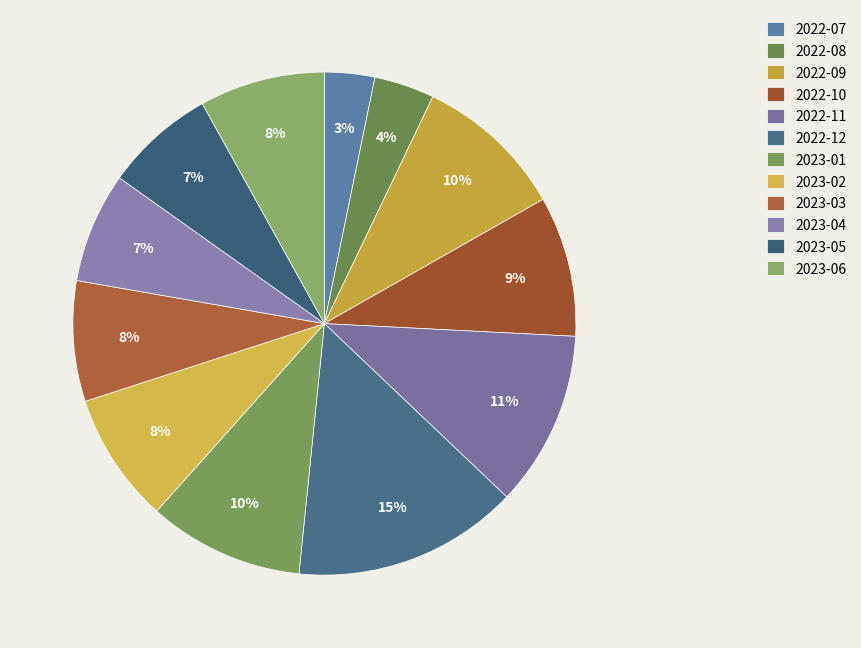

What percentage is the 2022-10 slice, to the nearest percent?

9%